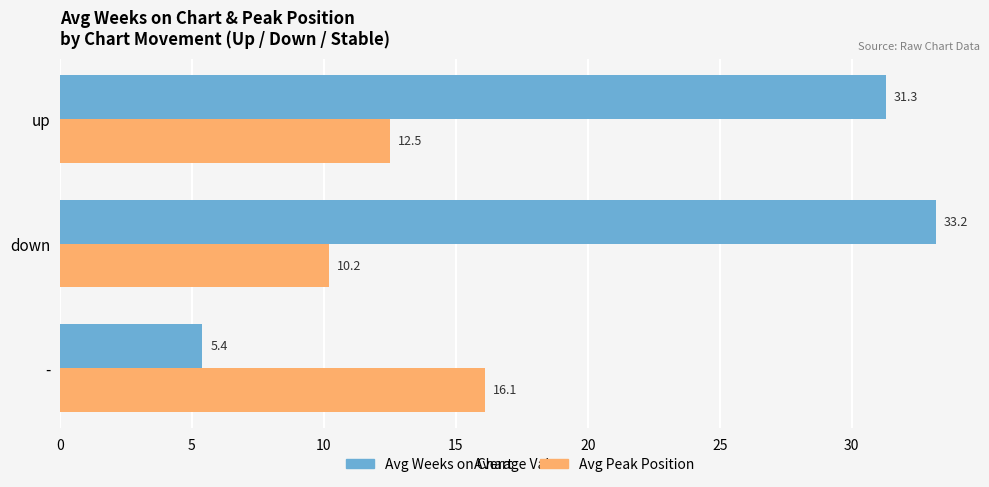

Read the Avg Weeks on Chart value at down.

33.2